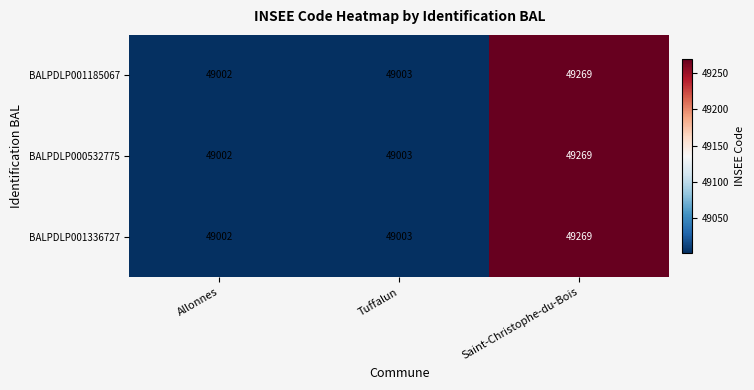

The BALPDLP001185067 series shows 49003 at Tuffalun. True or false?

True